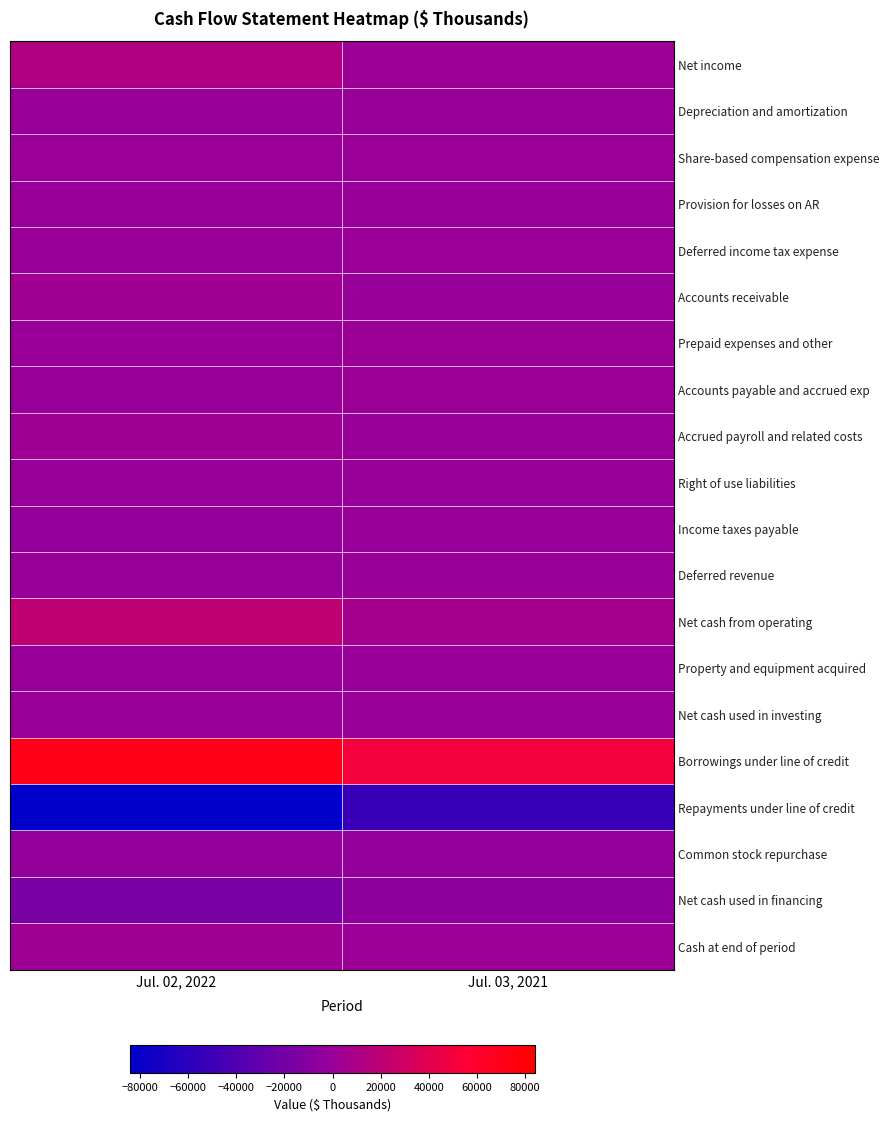

Which series has the largest total across all categories?

Borrowings under line of credit